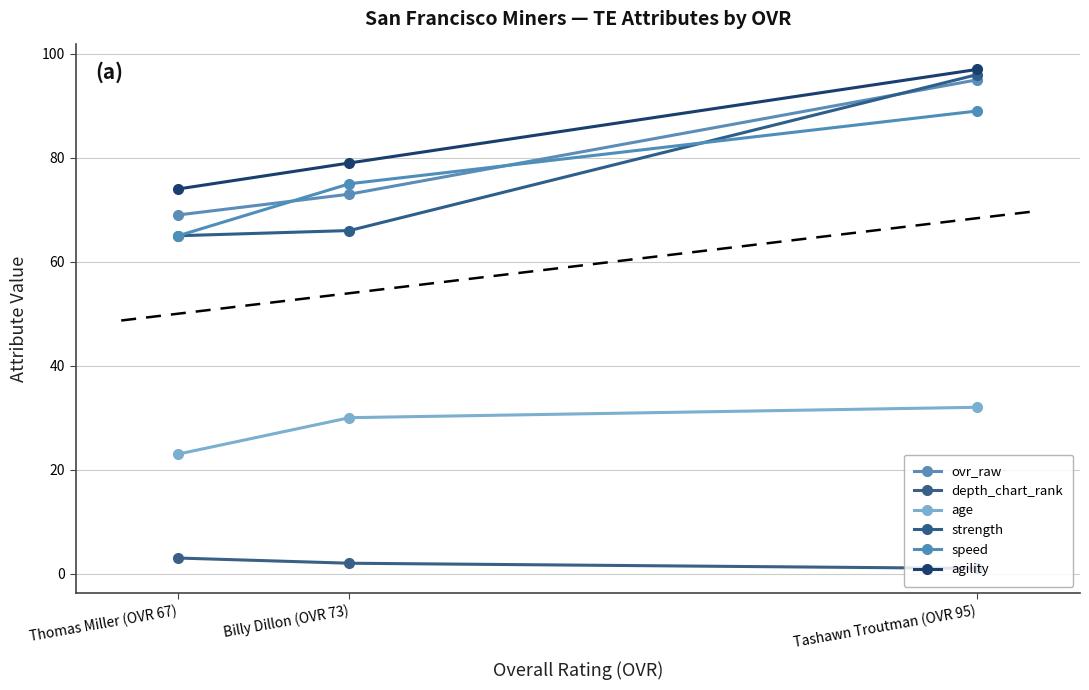

What is the smallest value displayed?

1